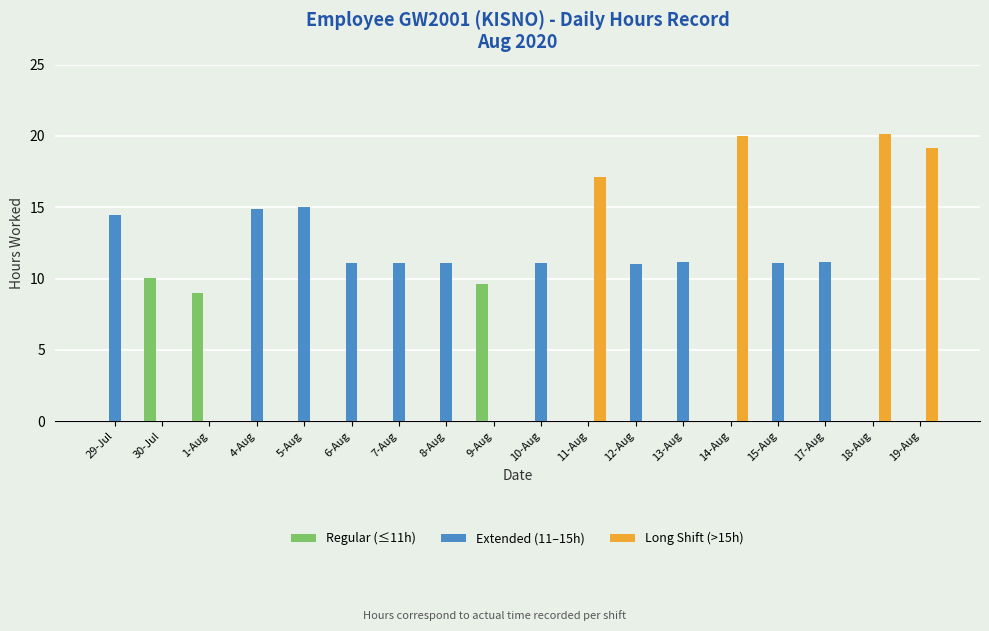

Is it true that Regular (≤11h) equals -5.7 at 29-Jul?

False